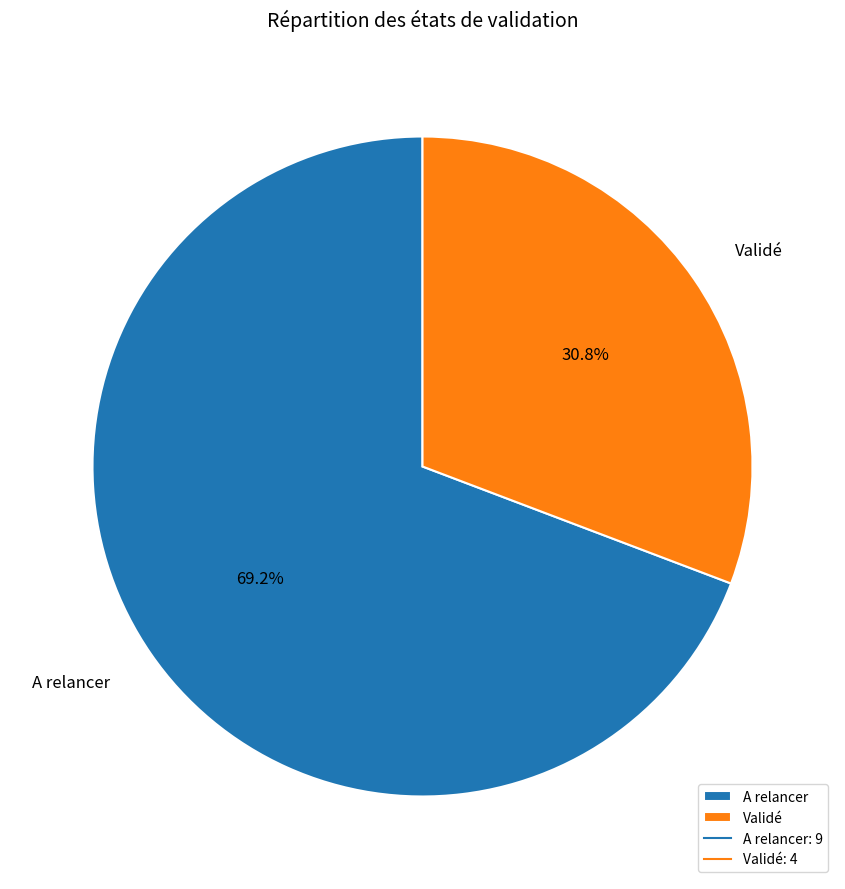

Which category has the biggest portion of the pie?

A relancer